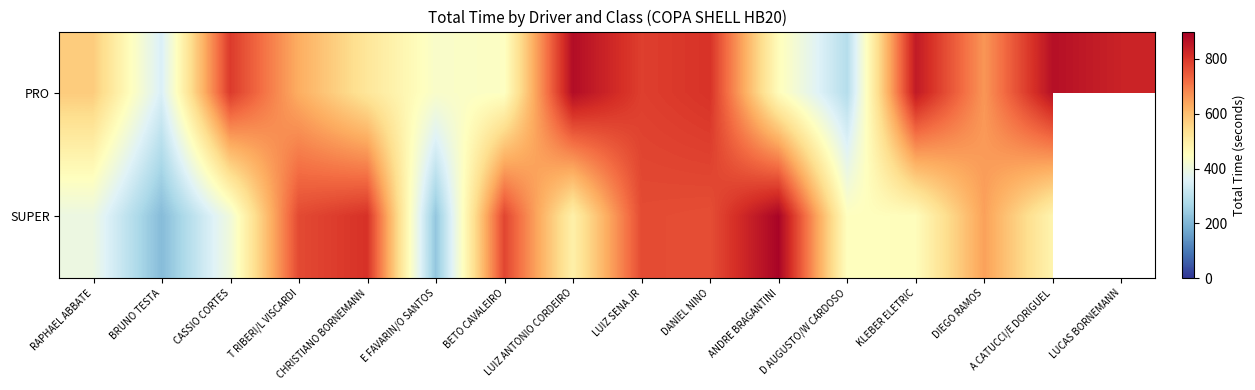

List the series in order of their peak value, highest first.

SUPER, PRO